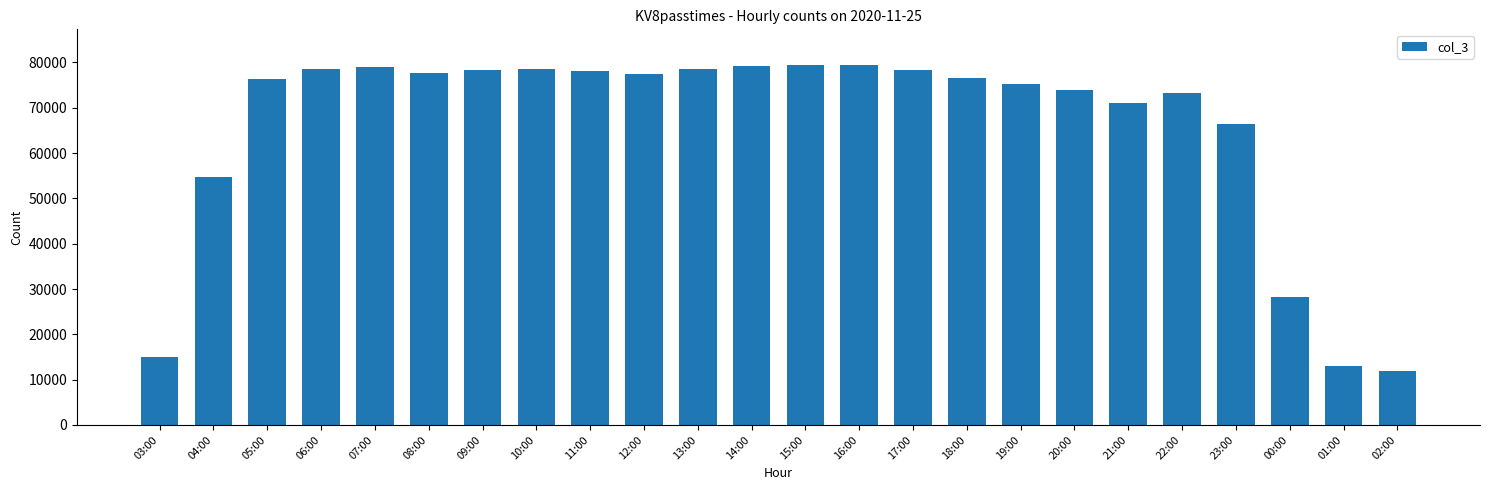

What is the value of the 20th bar from the left?

73288